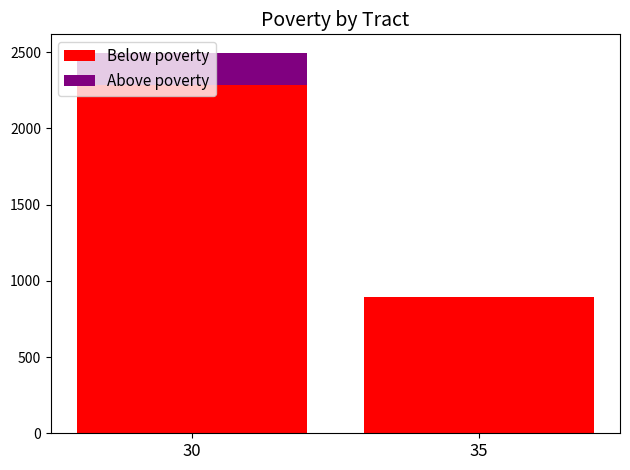

At which category is the sum across all series the highest?

30